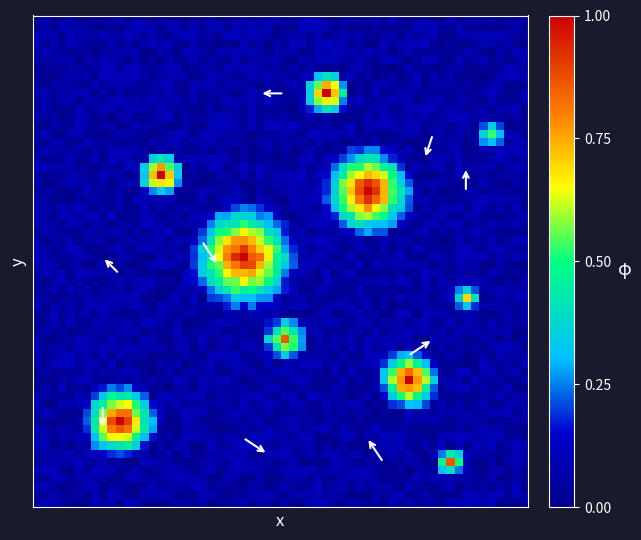

How many categories are shown in the chart?

2